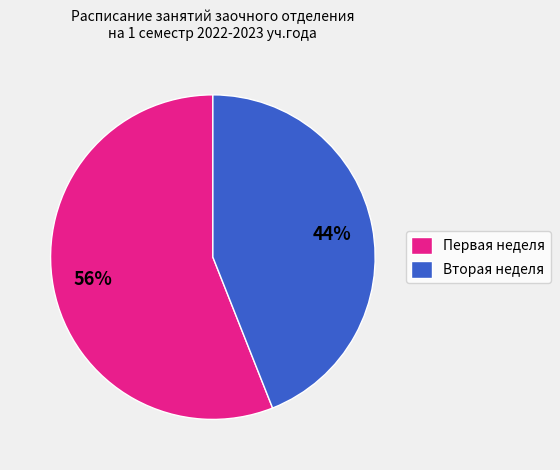

Which has a higher value, Первая неделя or Вторая неделя?

Первая неделя